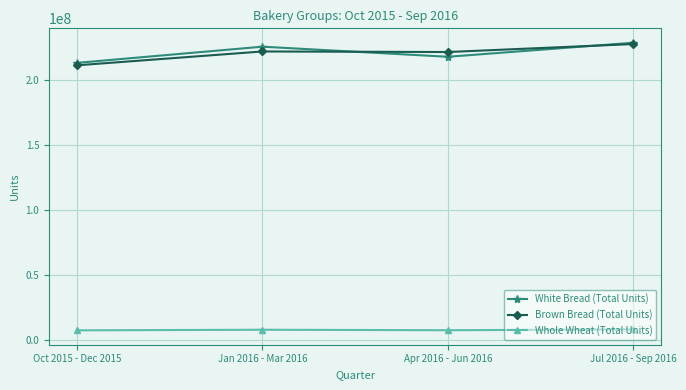

At Jan 2016 - Mar 2016, list the series in order from smallest to largest.

Whole Wheat (Total Units), Brown Bread (Total Units), White Bread (Total Units)